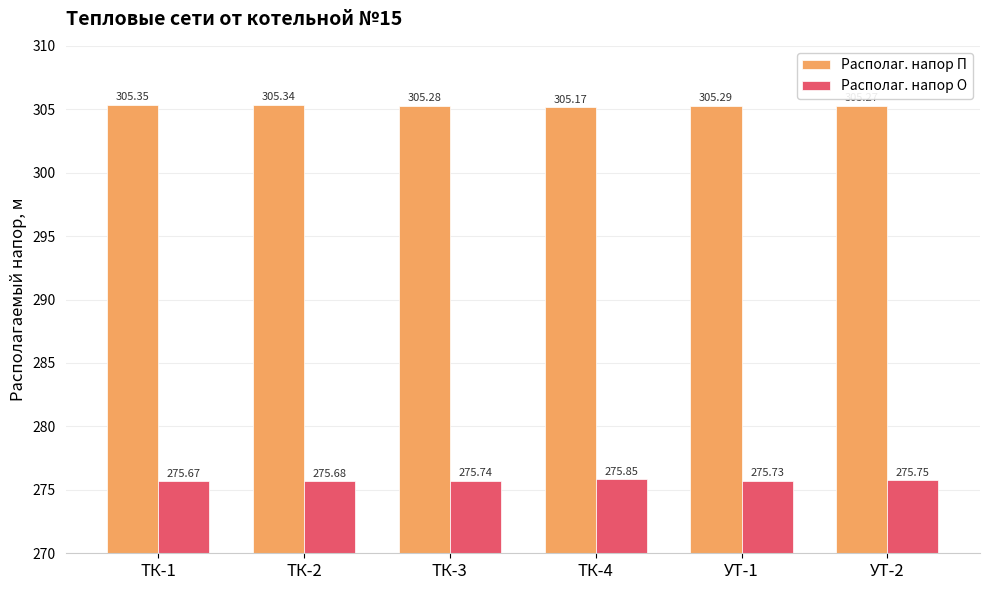

What is the total value across all series at УТ-2?

581.0